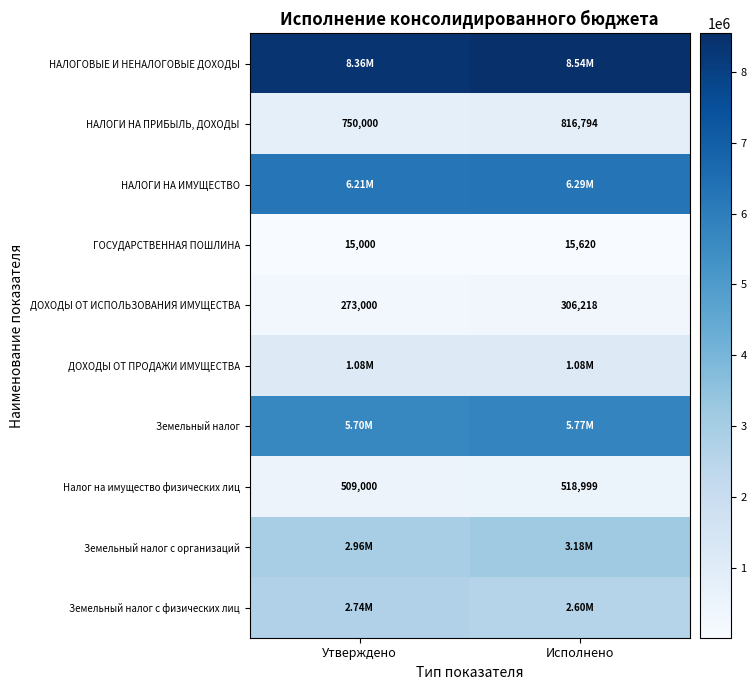

At which label does Налог на имущество физических лиц reach its peak?

Исполнено